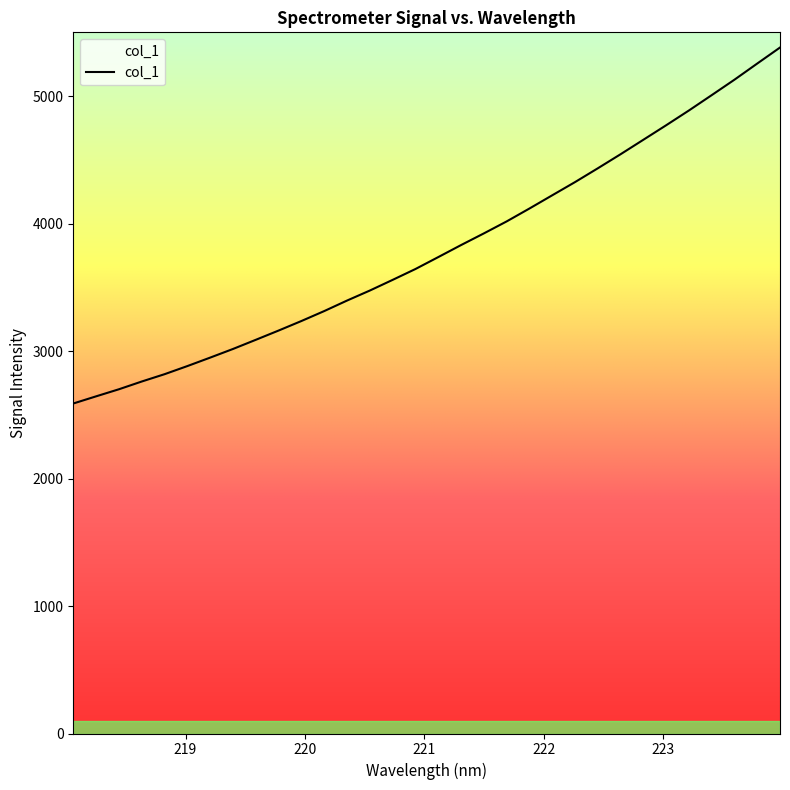

What is the smallest value displayed?

2588.5